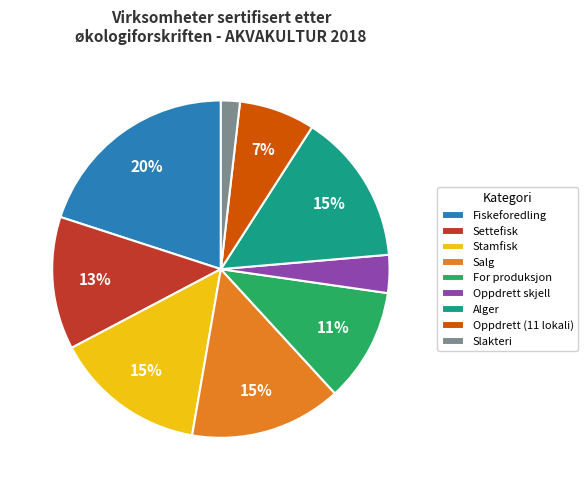

How many segments does this pie chart have?

9